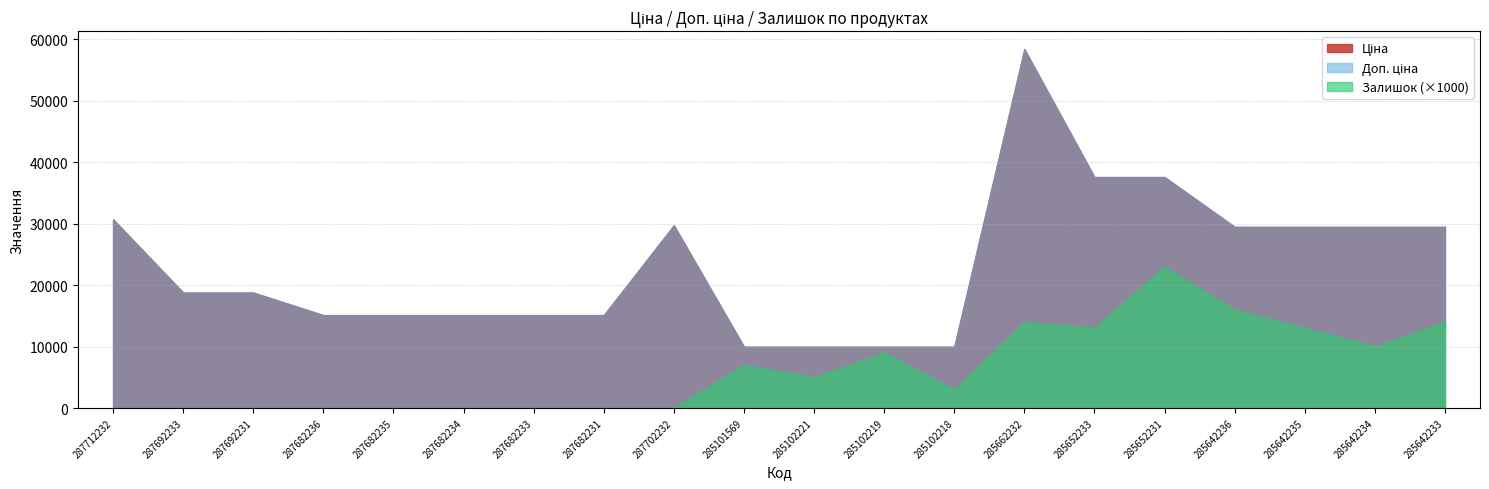

Where does the Ціна series first go above 18796?

287712232